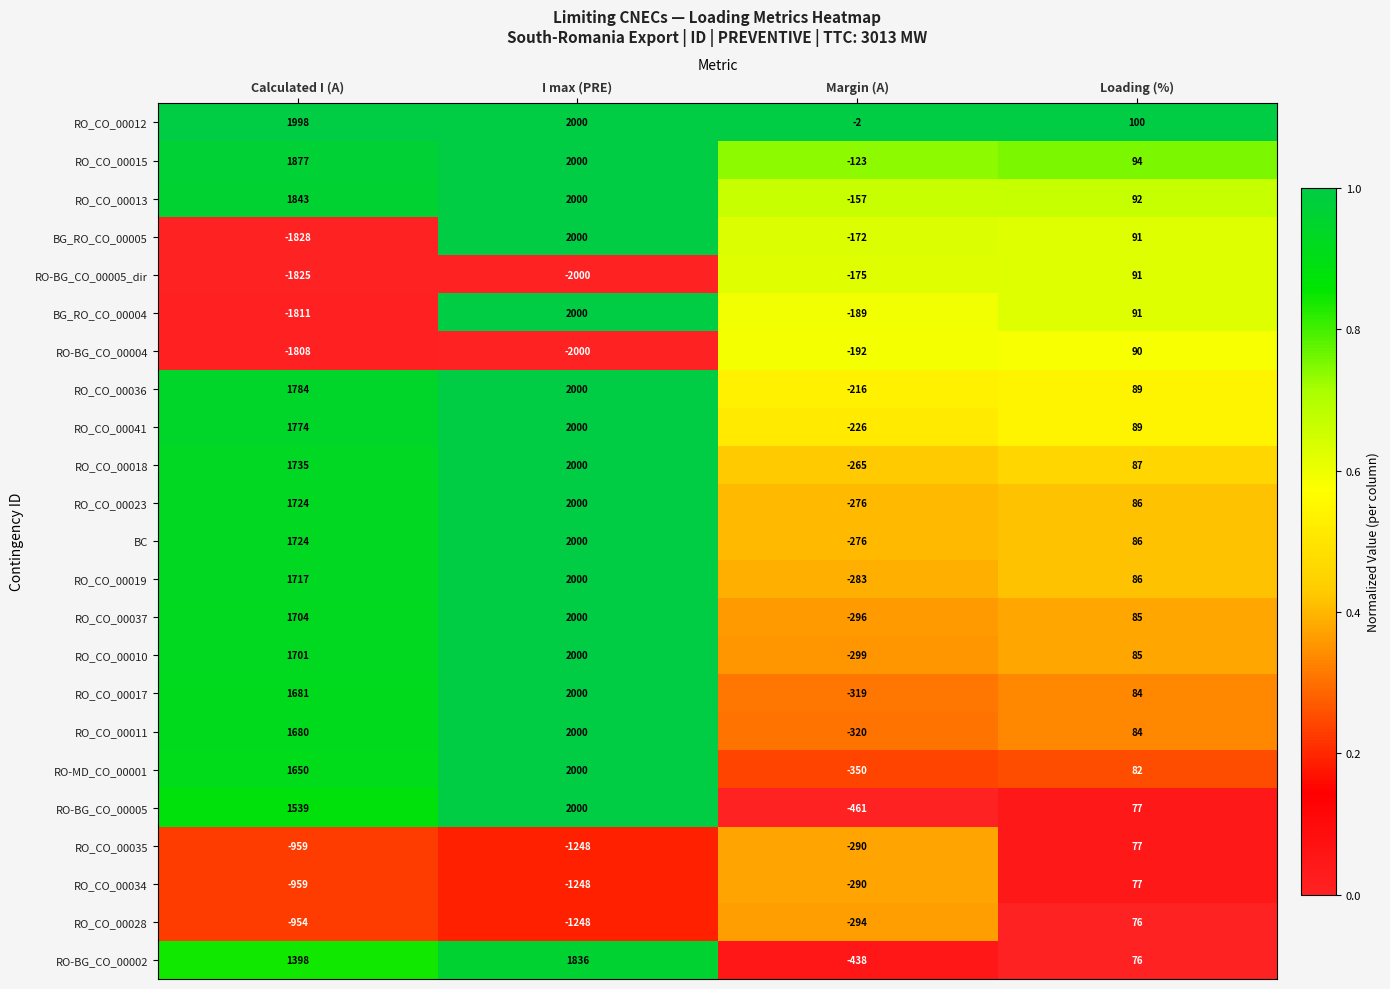

At which category does the chart reach its peak across all series?

I max (PRE)